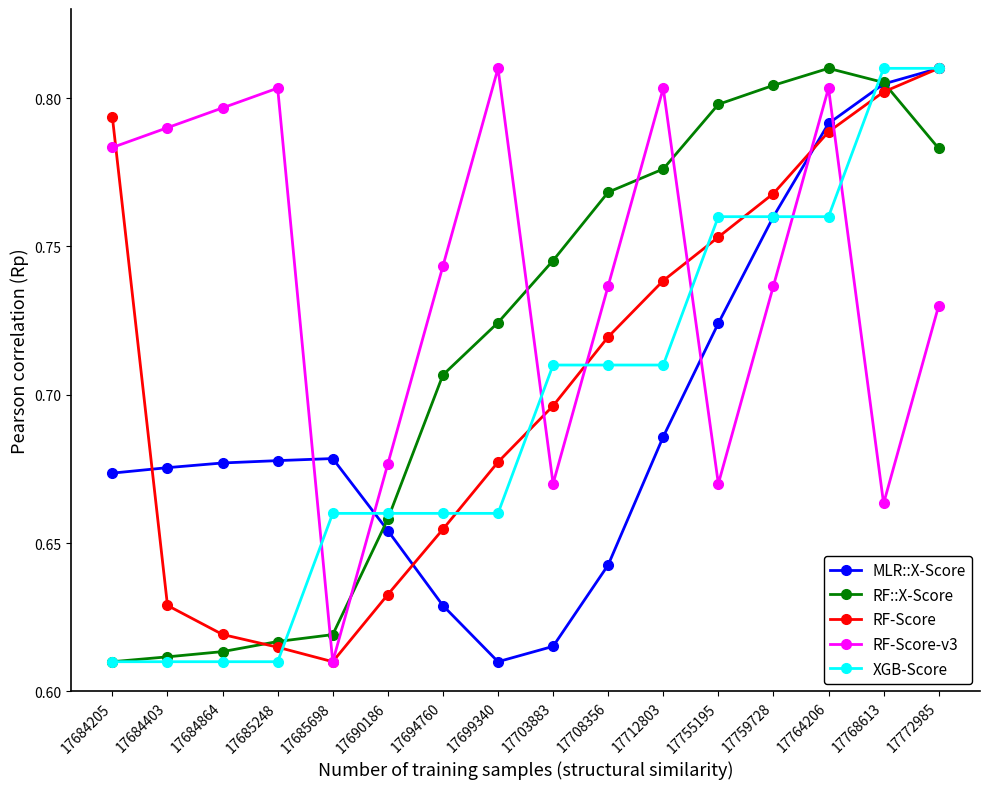

How many interior local valleys does the RF-Score-v3 series have?

4